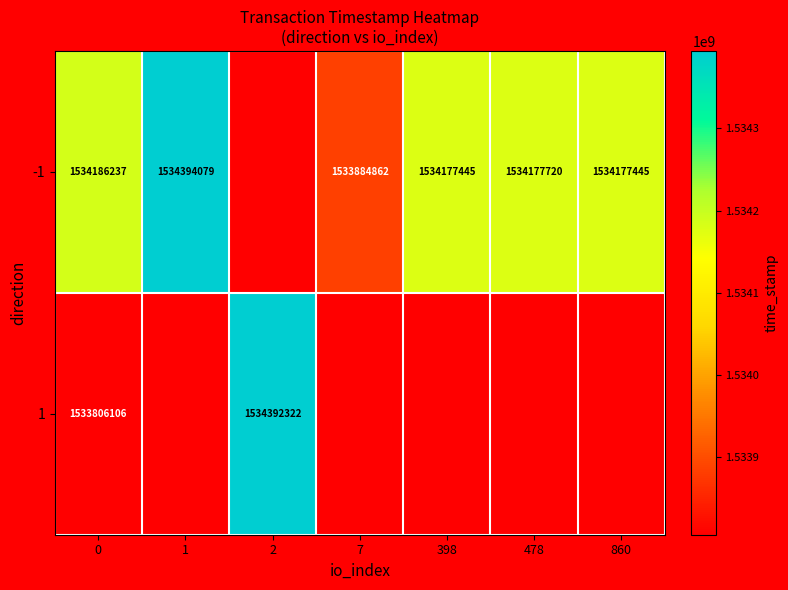

How many data points does each series have?

7